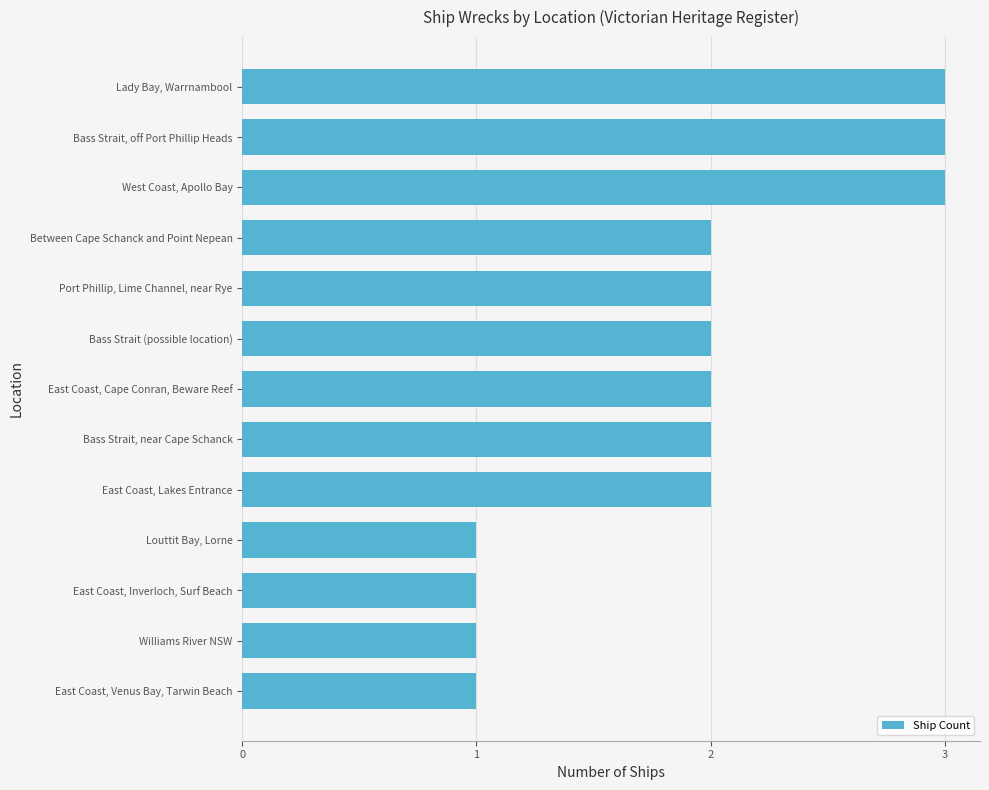

The value at East Coast, Inverloch, Surf Beach is 0. True or false?

False